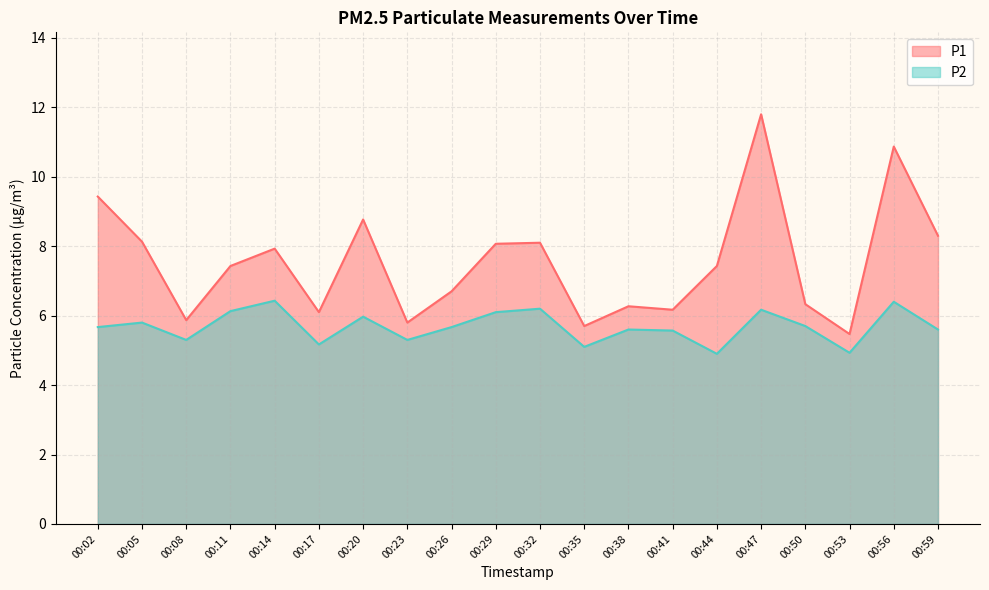

At which label does P2 reach its minimum?

00:44